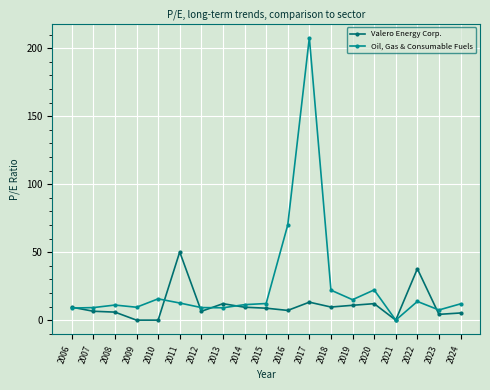

What is the difference between the highest and lowest values at 2024?

6.7